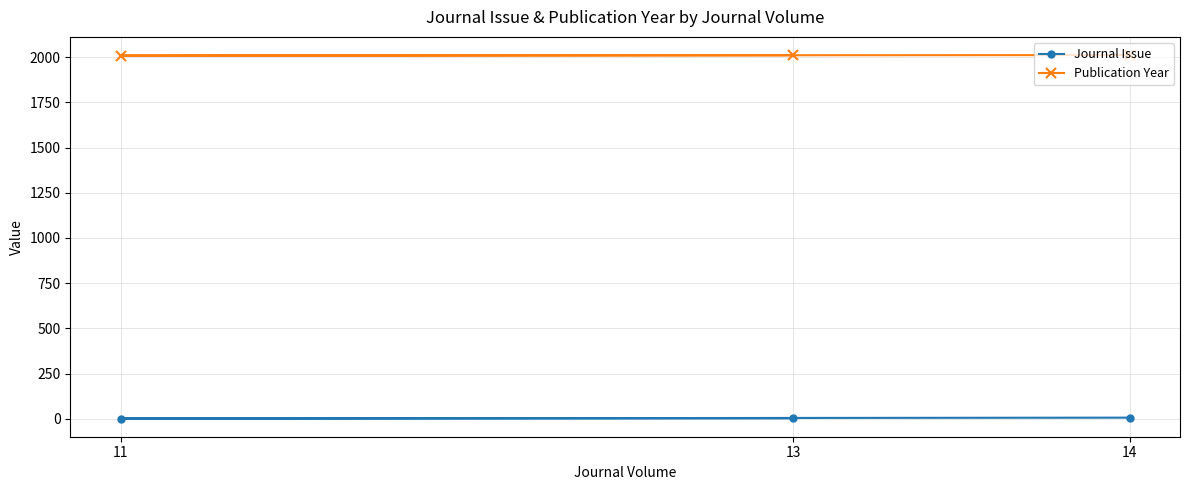

What are all the series names shown in the legend?

Journal Issue, Publication Year